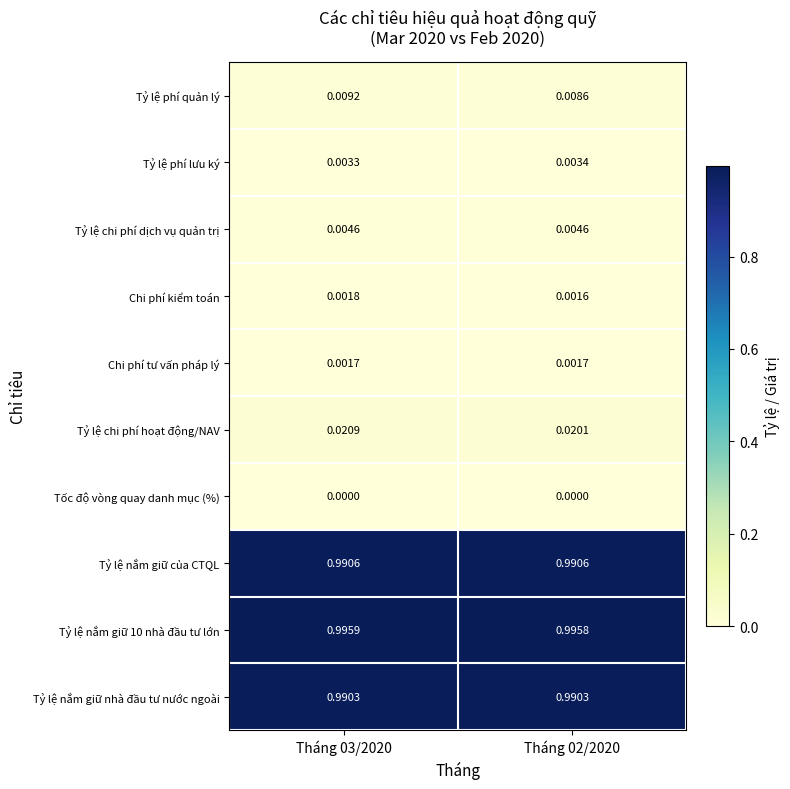

At which category does the chart reach its peak across all series?

Tháng 03/2020